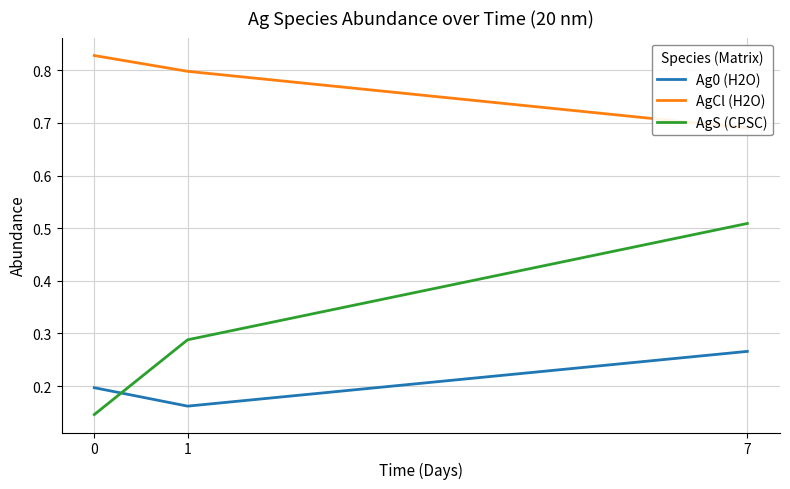

What is the total value across all series at 1?

1.2